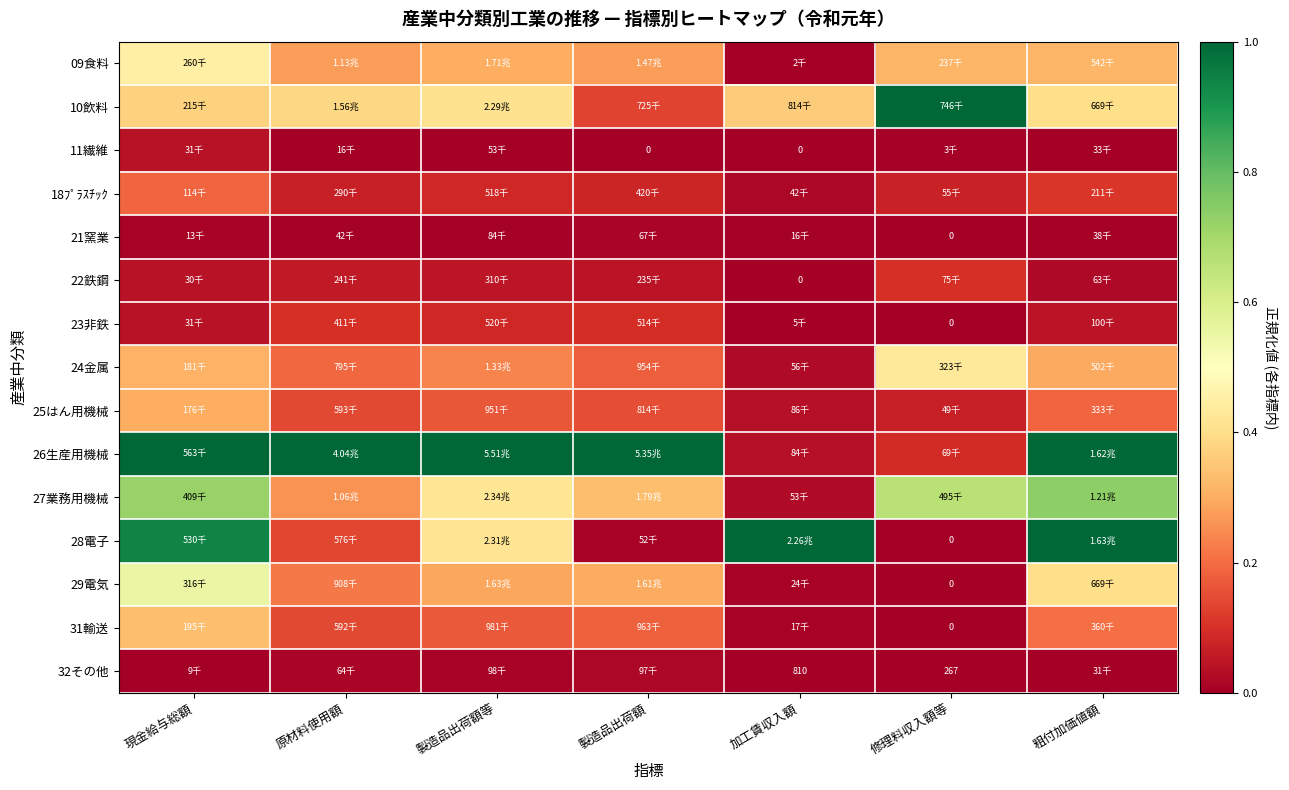

At how many categories does at least one series exceed 0?

7